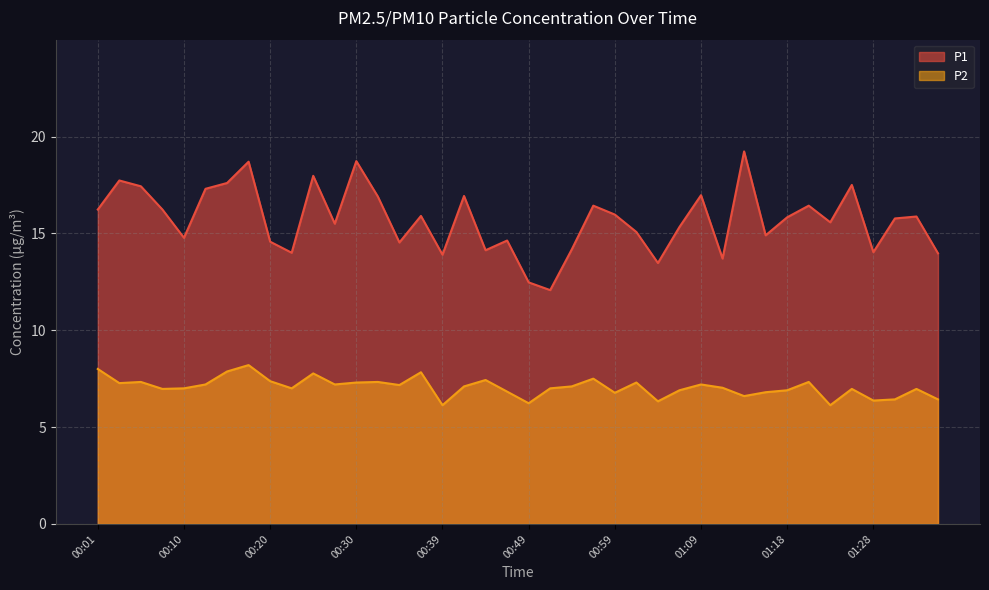

What is the sum of the P1 values at 01:01 and 00:27?

30.6